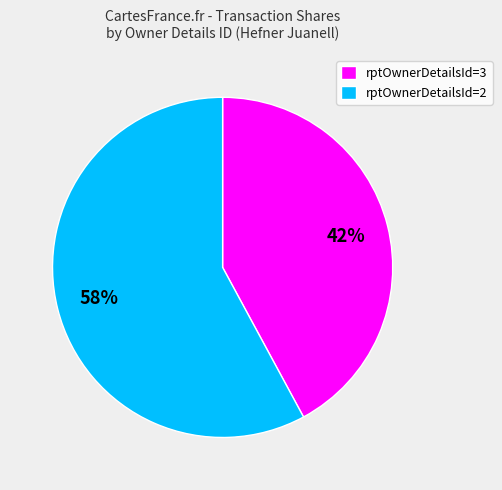

To the nearest percent, what is the average slice percentage?

50%